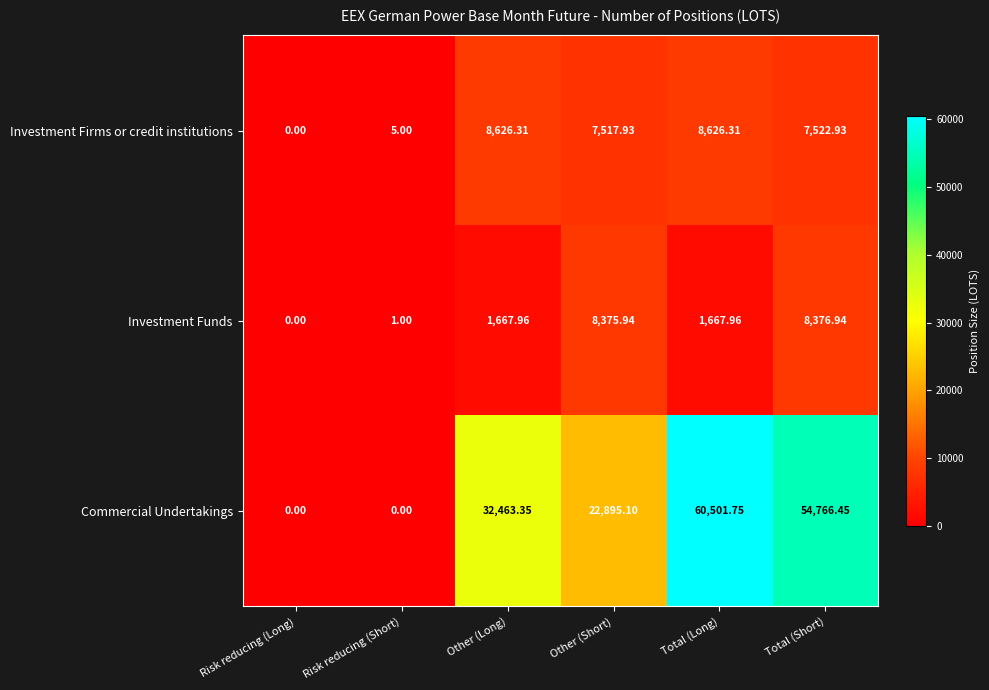

At which category does the chart reach its peak across all series?

Total (Long)